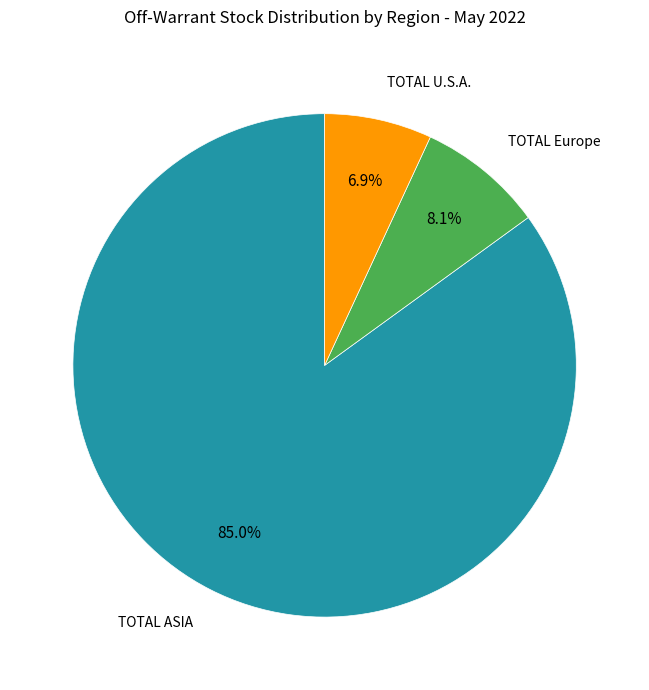

How many slices are in this pie chart?

3